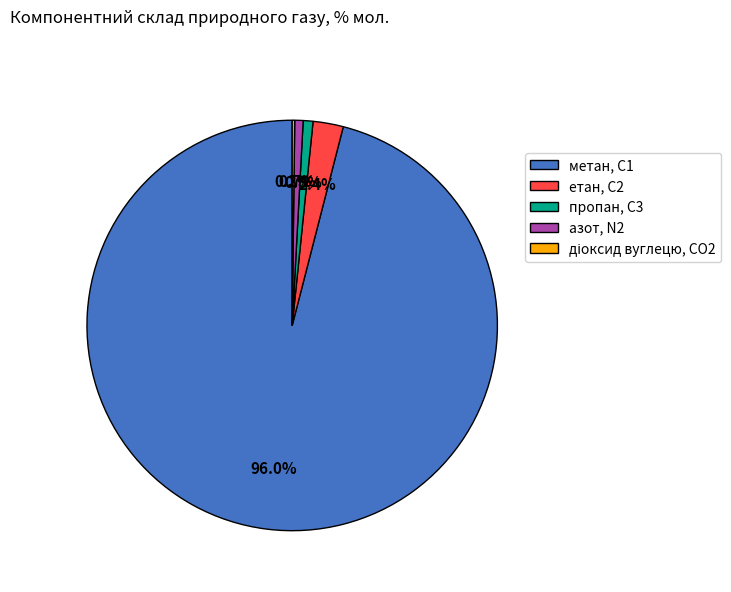

What is the largest slice in the pie chart?

метан, С1